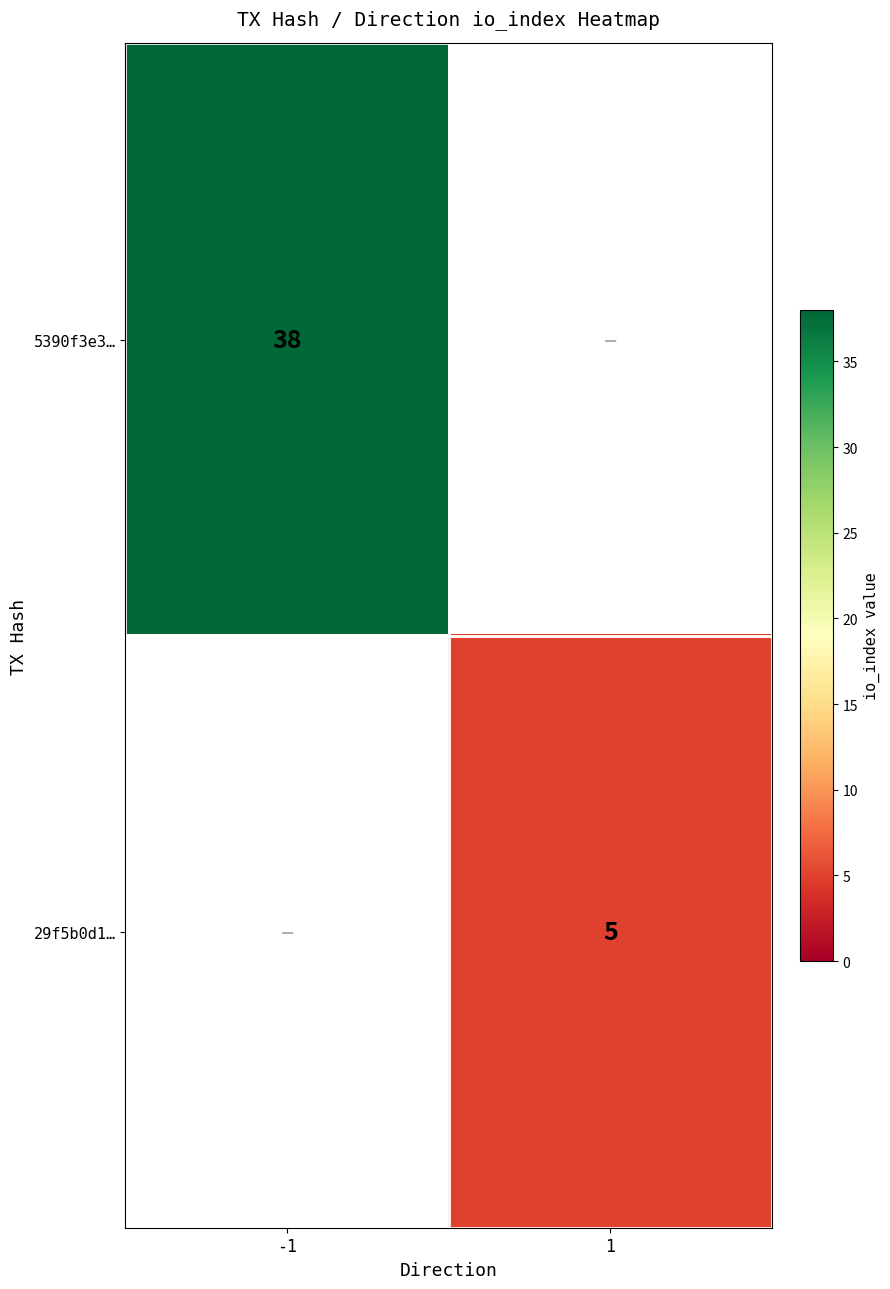

True or false: 5390f3e3… has a value of 38 at -1.

True